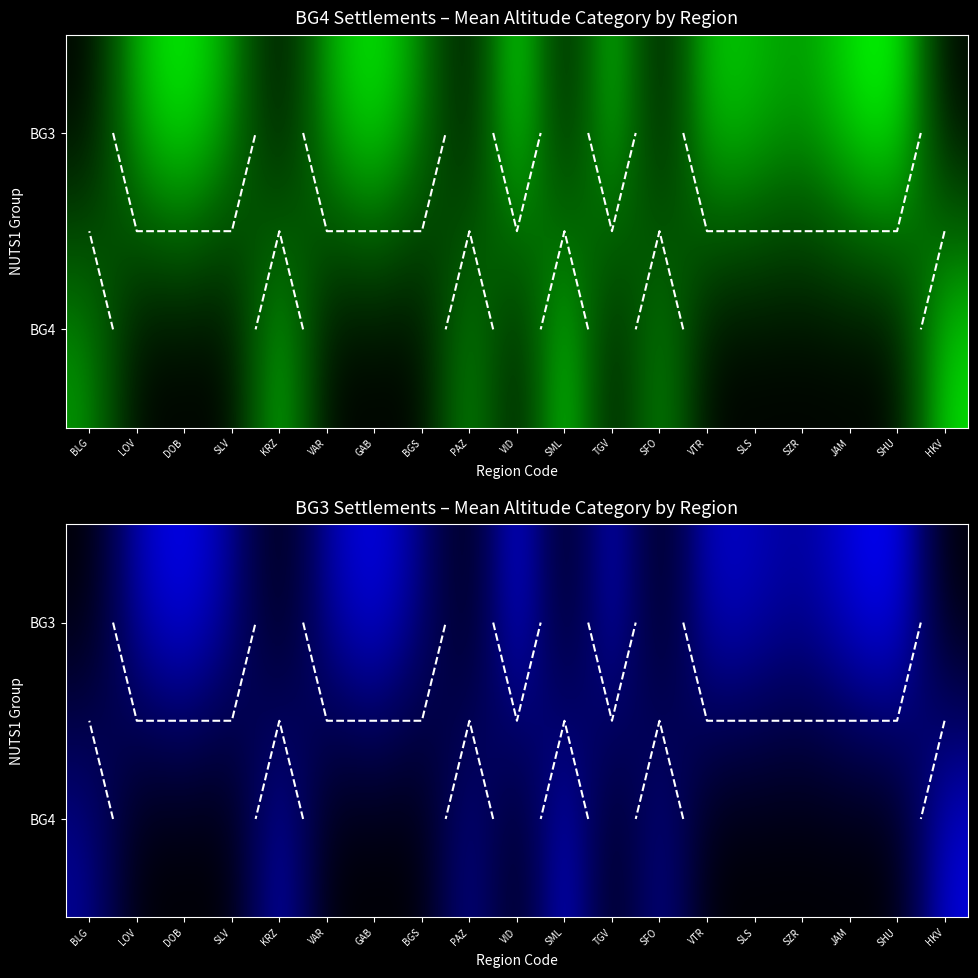

Which series has the largest range (max minus min)?

BG3